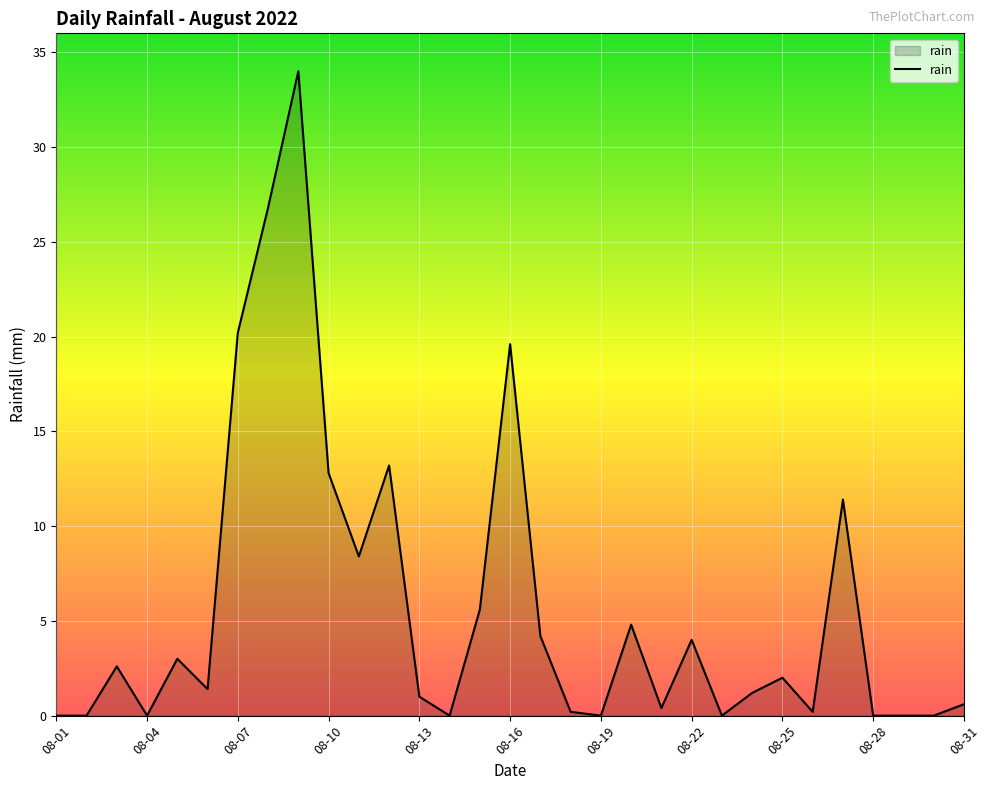

What is the maximum value shown in the chart?

34.0